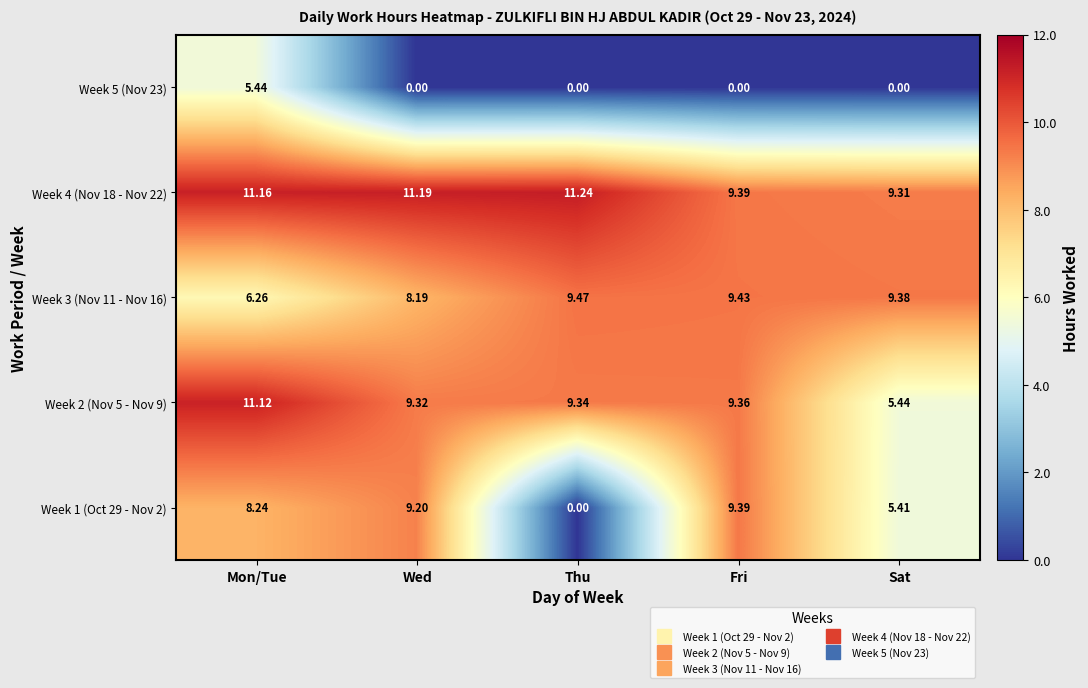

Which series has the largest range (max minus min)?

Week 1 (Oct 29 - Nov 2)